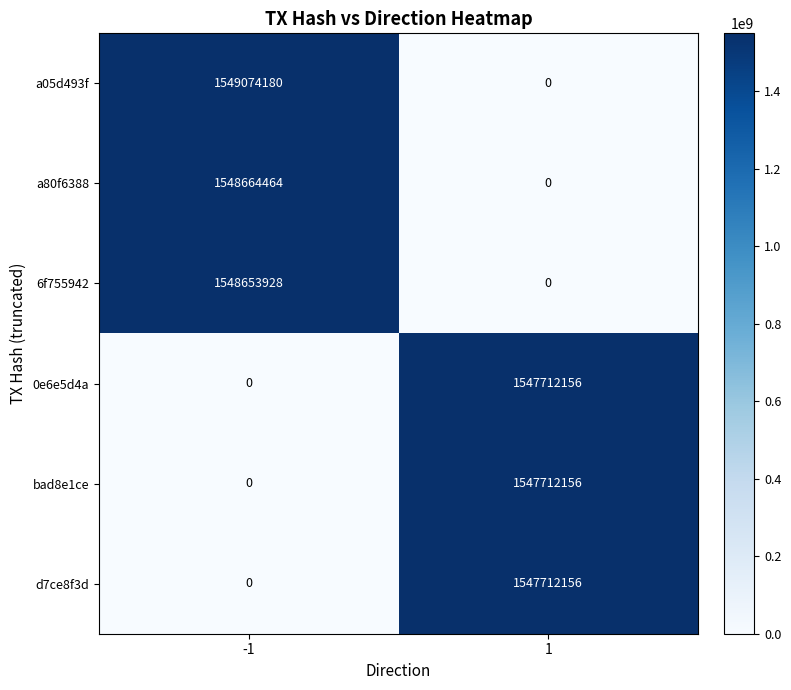

What is the difference between the 0e6e5d4a values at 1 and -1?

1547712156